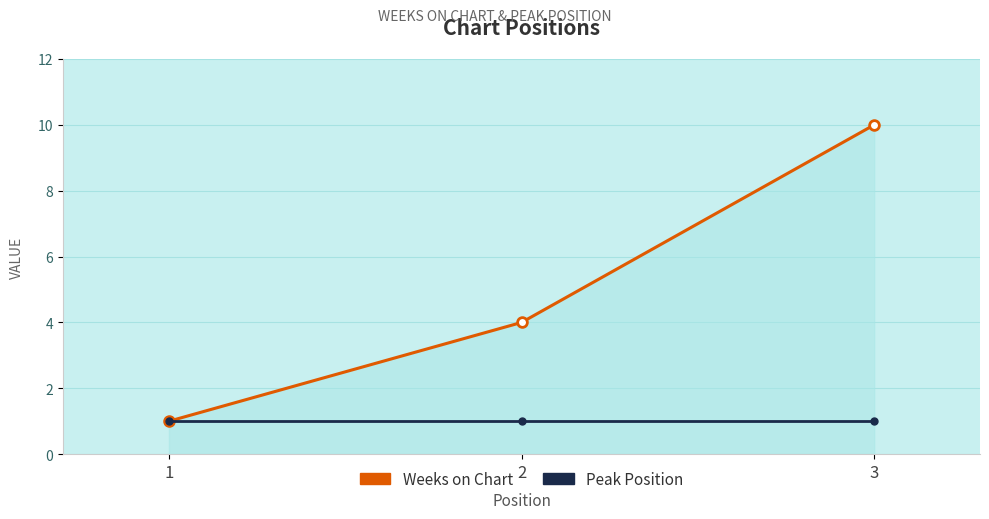

The value of Weeks on Chart at 1 is 0. True or false?

False